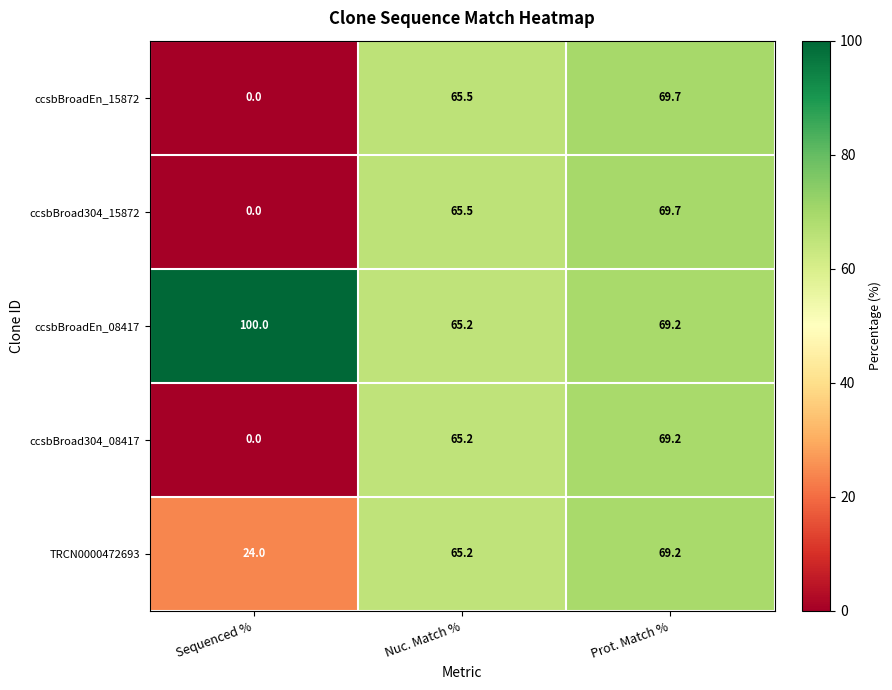

Where is ccsbBroadEn_08417 nearest to the value 82?

Prot. Match %